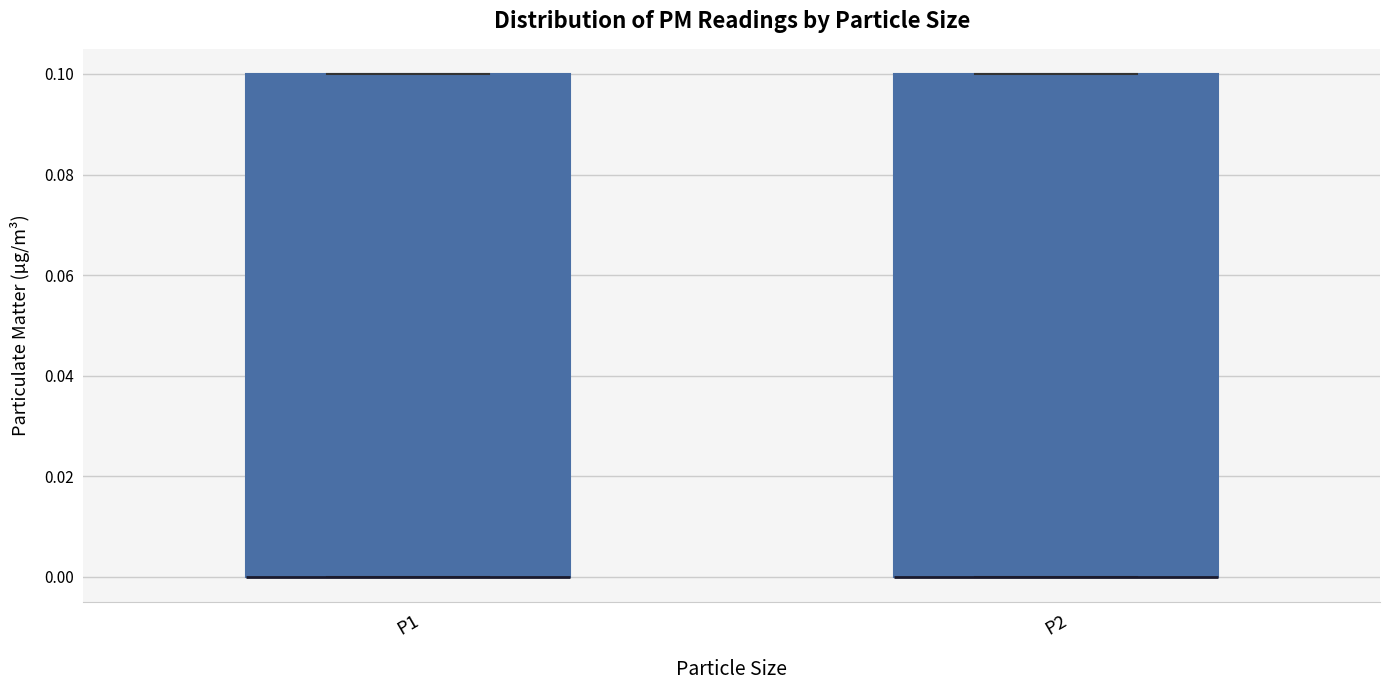

Reading left to right, transcribe this box plot: for each box, give where its median line is, the range the box spans, and where its two whiskers end, as read against the y-axis. The values are not printed on the chart, so give them approximately, as read against the axis.

P1: median 0.0 (drawn on the box's lower edge), box 0.0 to 0.1, whiskers 0.0 to 0.1
P2: median 0.0 (drawn on the box's lower edge), box 0.0 to 0.1, whiskers 0.0 to 0.1